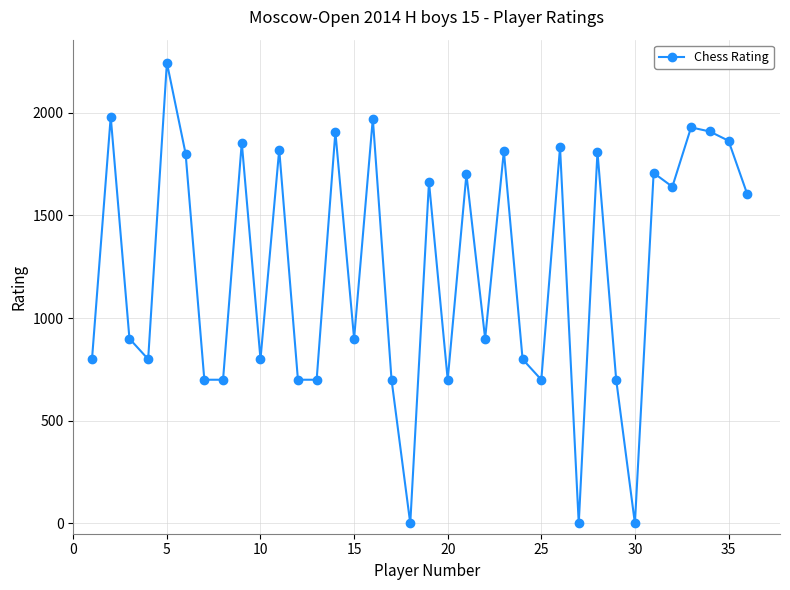

What is the average value?

1238